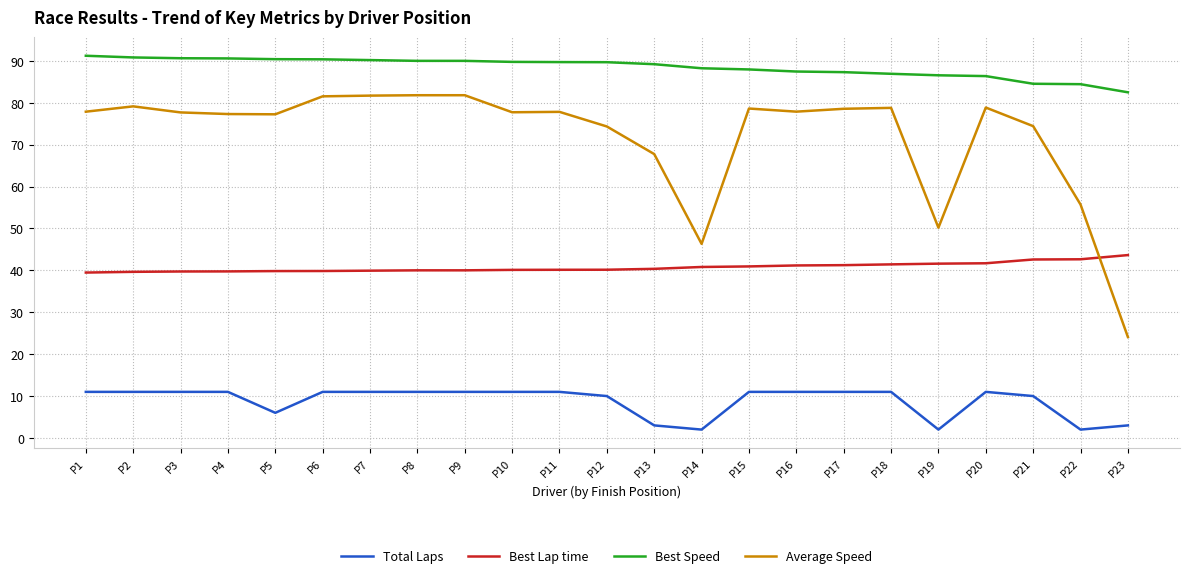

What is the minimum value shown in the chart?

2.0